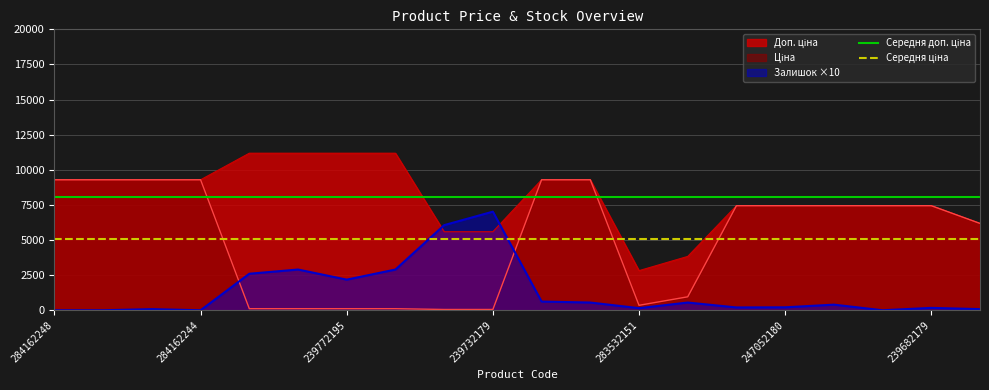

What is the greatest value displayed?

11182.0